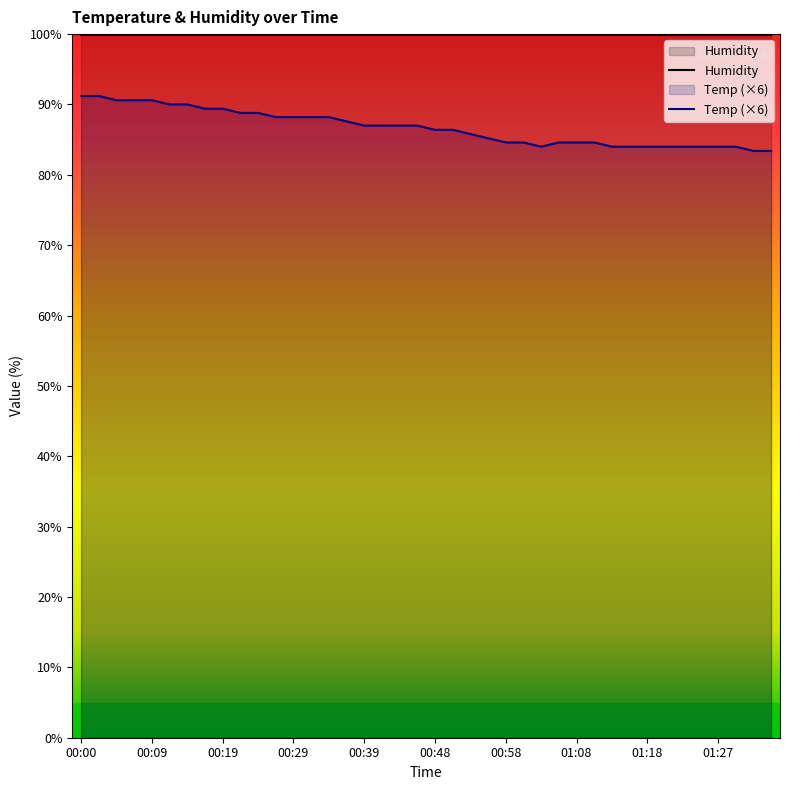

What is the value of the Humidity point at the 19th from the left?

99.9